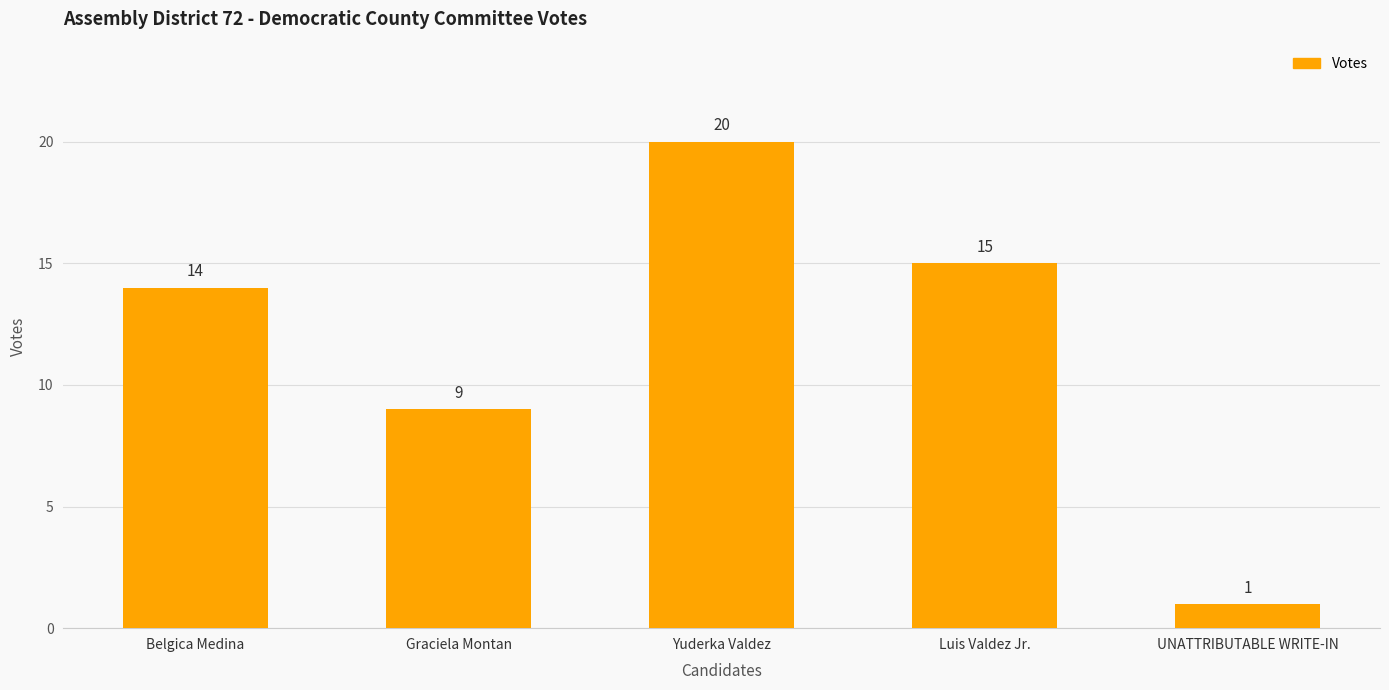

What is the difference between the maximum and minimum values?

19